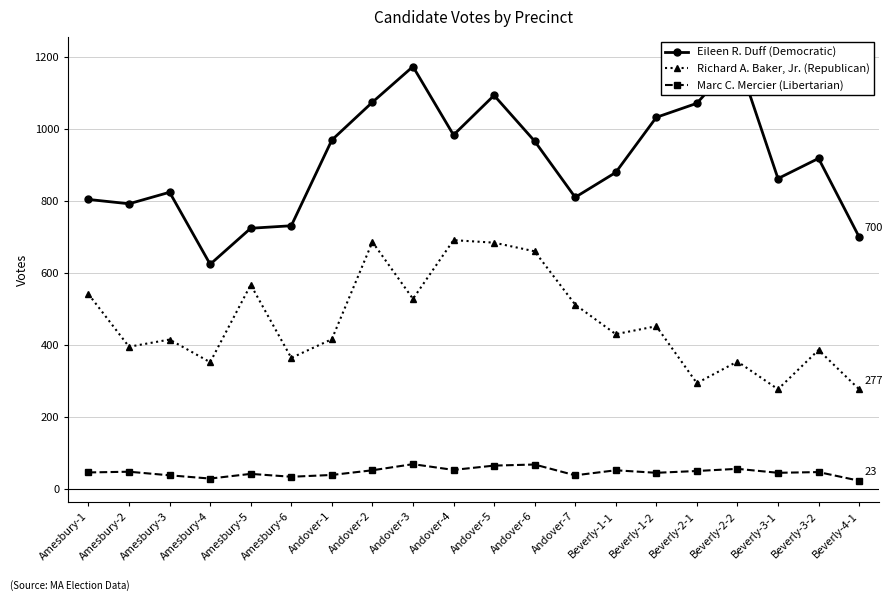

Where does the Eileen R. Duff (Democratic) series first go above 918?

Andover-1